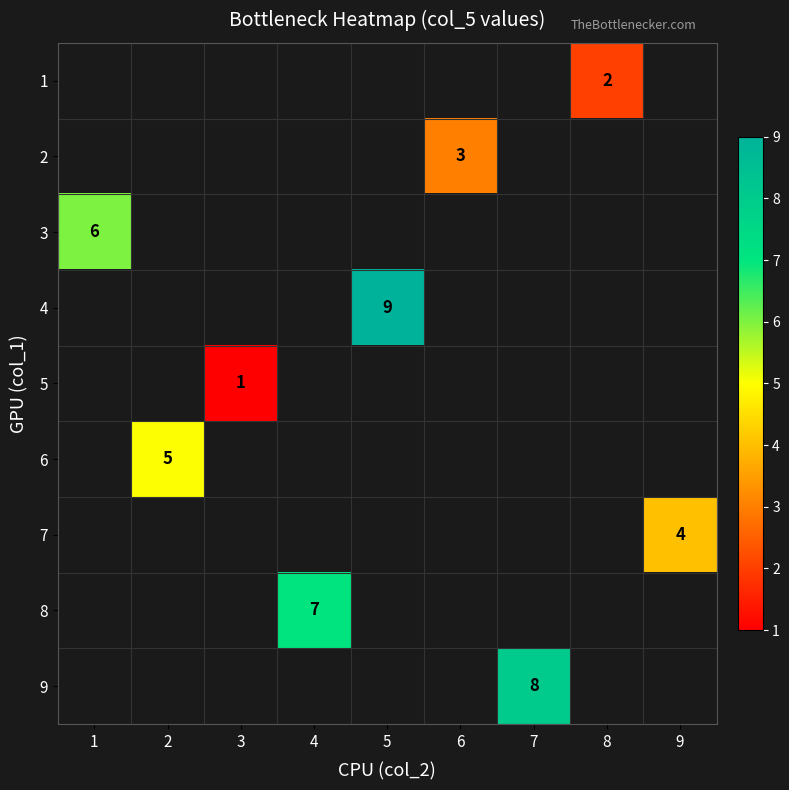

Is it true that 3 equals 8 at 1?

False